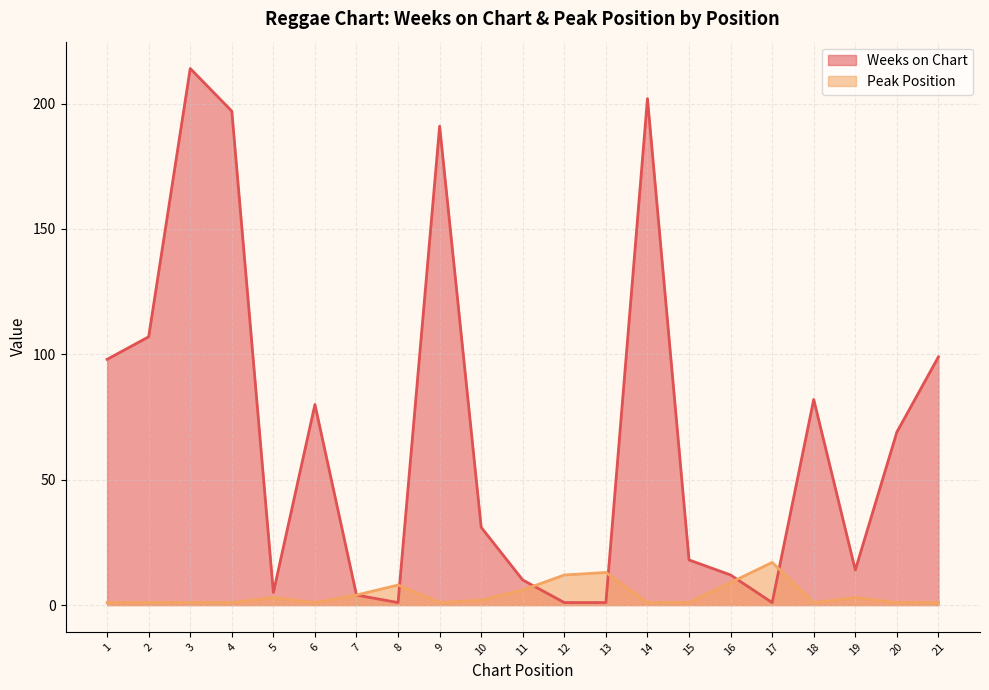

What is the difference between the Peak Position values at 17 and 19?

14